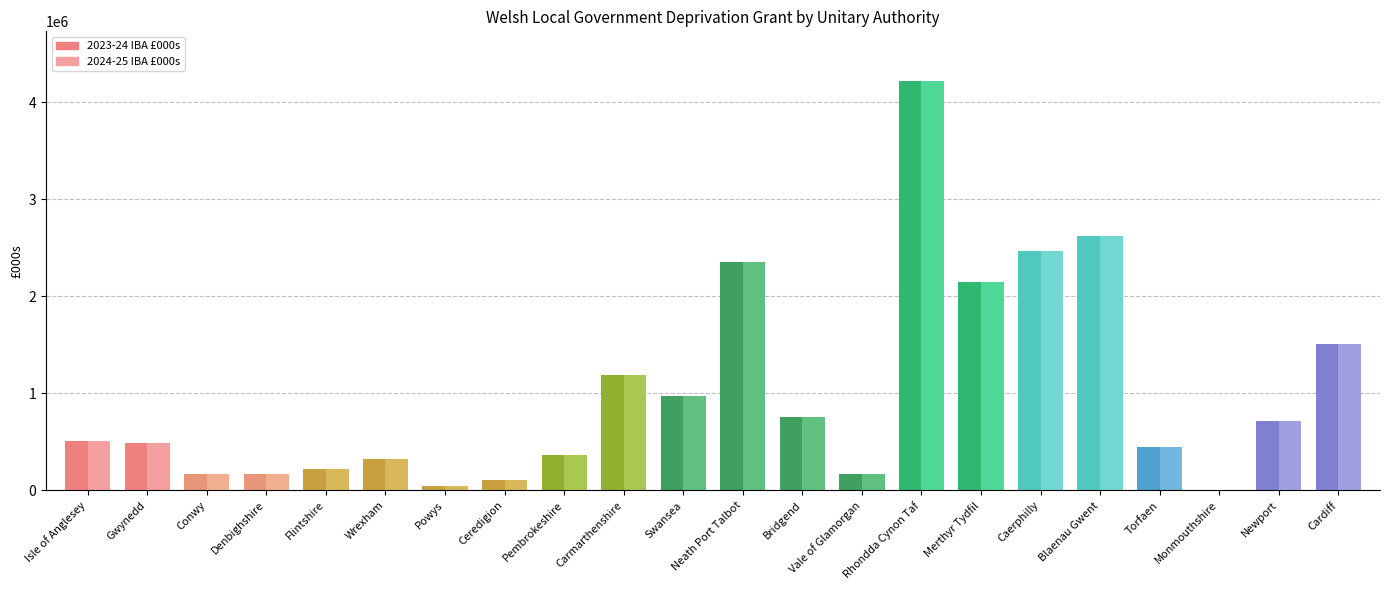

At how many categories does at least one series exceed 3292914?

1